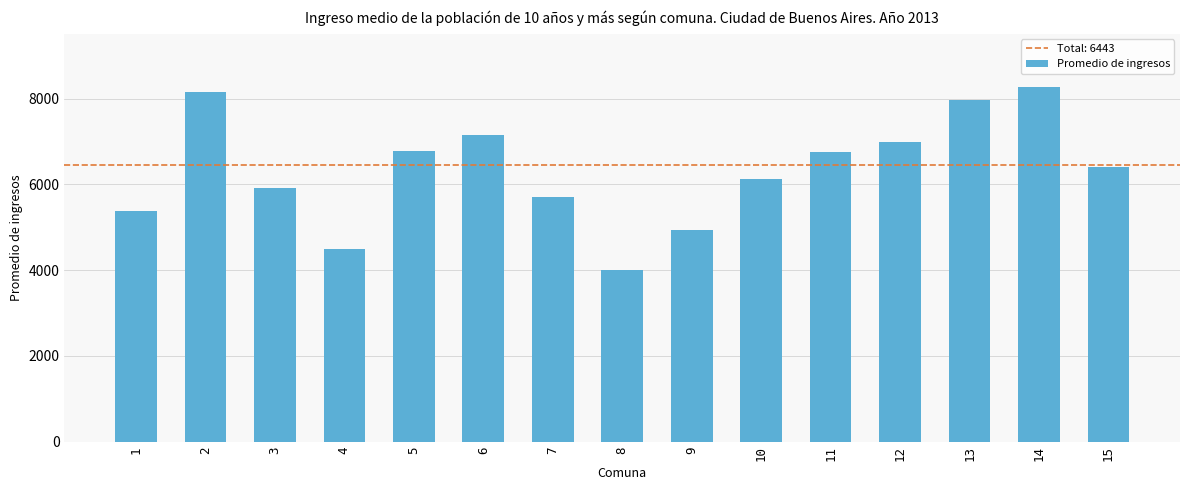

What is the value of the 7th bar from the left?

5705